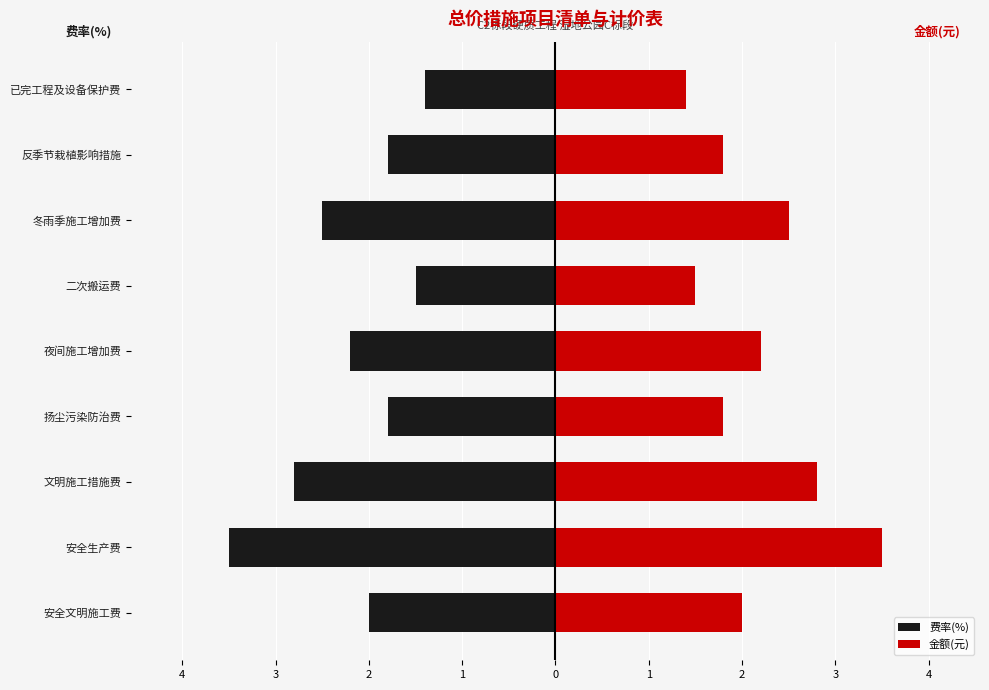

At how many categories does at least one series exceed -2?

9